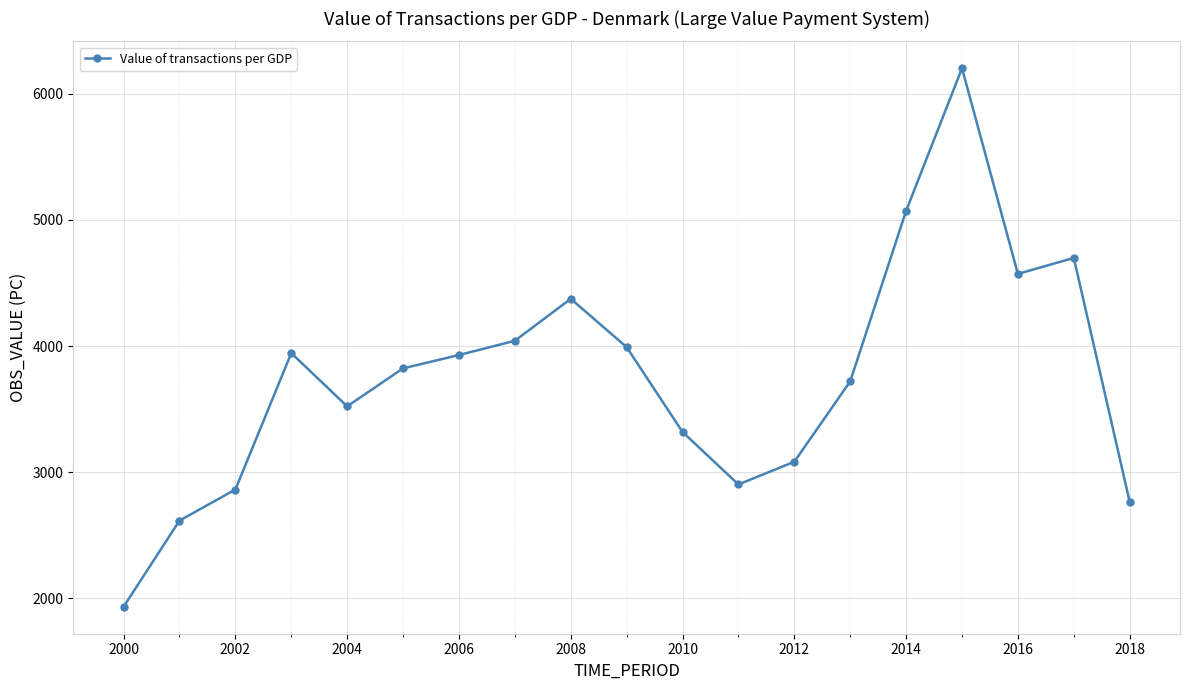

What is the smallest value displayed?

1933.6